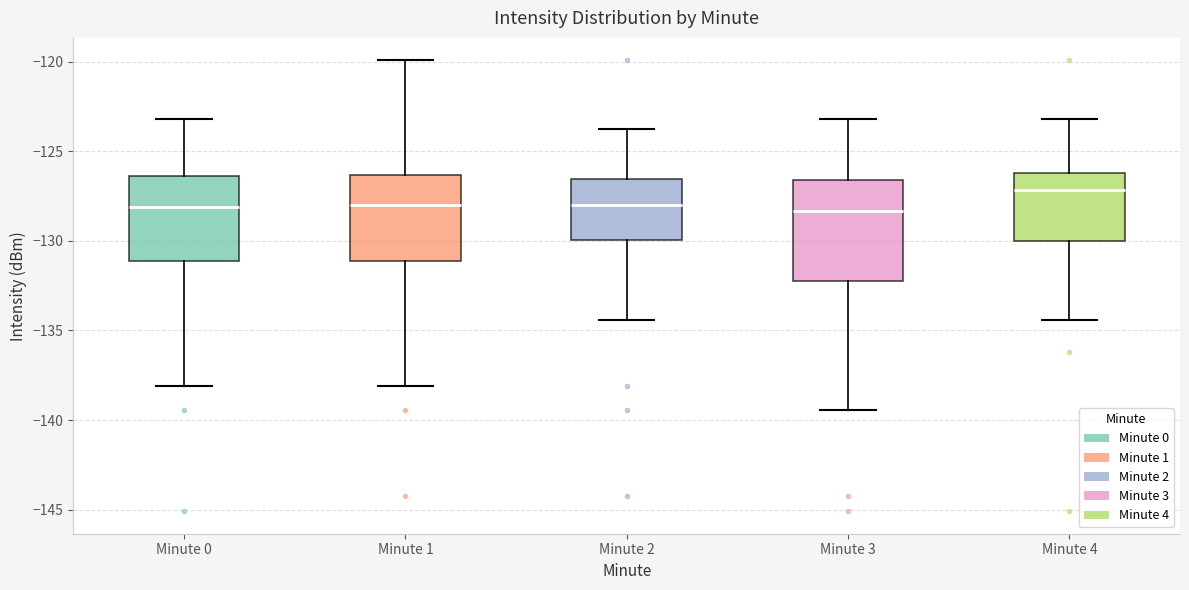

Which box has the highest median line?

Minute 4